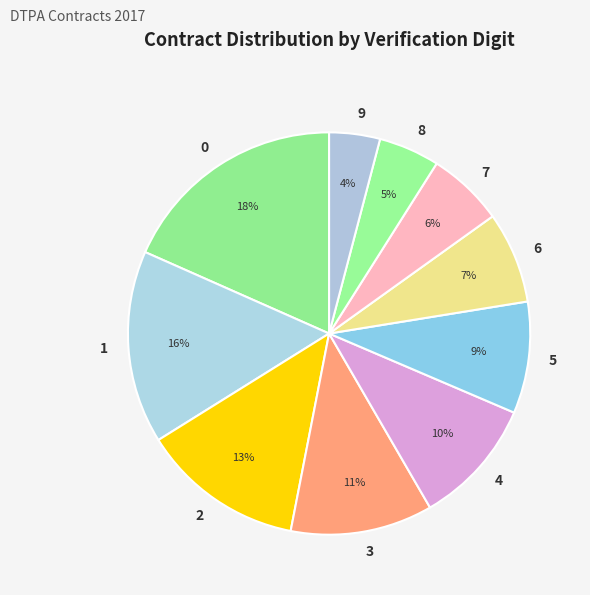

Rank the categories by value from highest to lowest.

0, 1, 2, 3, 4, 5, 6, 7, 8, 9